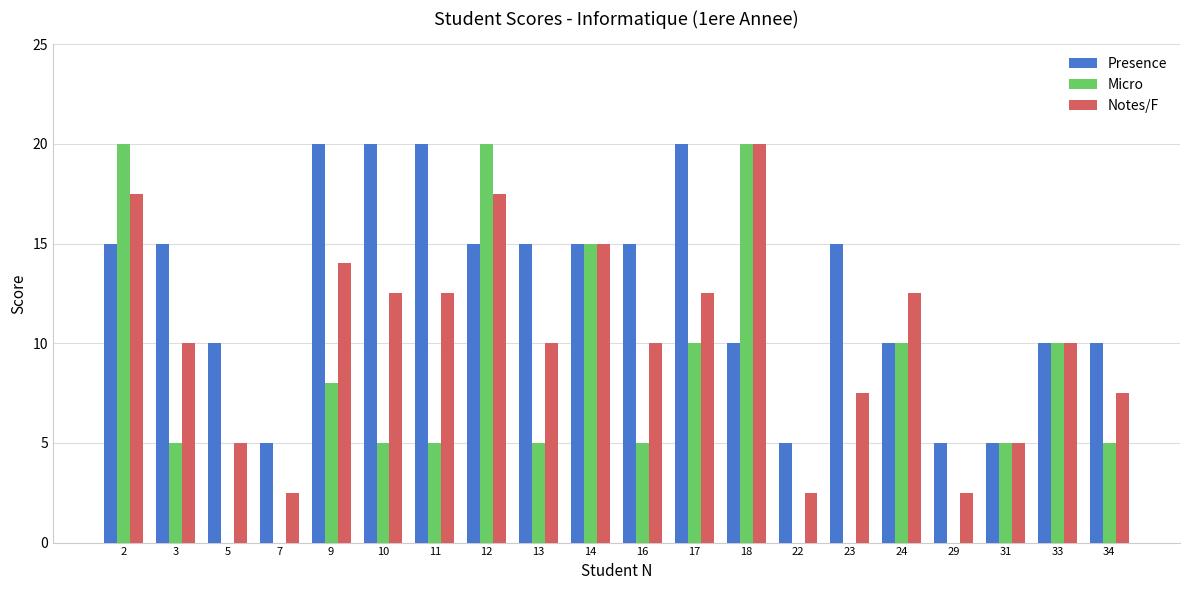

Reading left to right, what are all the values shown in this chart?

Presence: 15.0	15.0	10.0	5.0	20.0	20.0	20.0	15.0	15.0	15.0	15.0	20.0	10.0	5.0	15.0	10.0	5.0	5.0	10.0	10.0
Micro: 20.0	5.0	0.0	0.0	8.0	5.0	5.0	20.0	5.0	15.0	5.0	10.0	20.0	0.0	0.0	10.0	0.0	5.0	10.0	5.0
Notes/F: 17.5	10.0	5.0	2.5	14.0	12.5	12.5	17.5	10.0	15.0	10.0	12.5	20.0	2.5	7.5	12.5	2.5	5.0	10.0	7.5